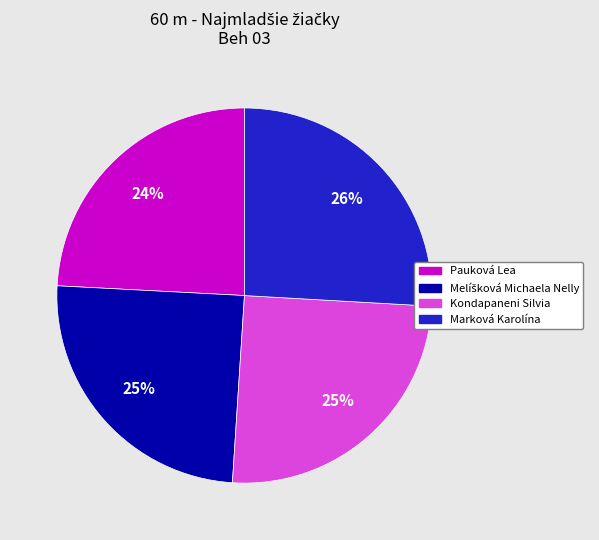

What is the largest slice in the pie chart?

Marková Karolína